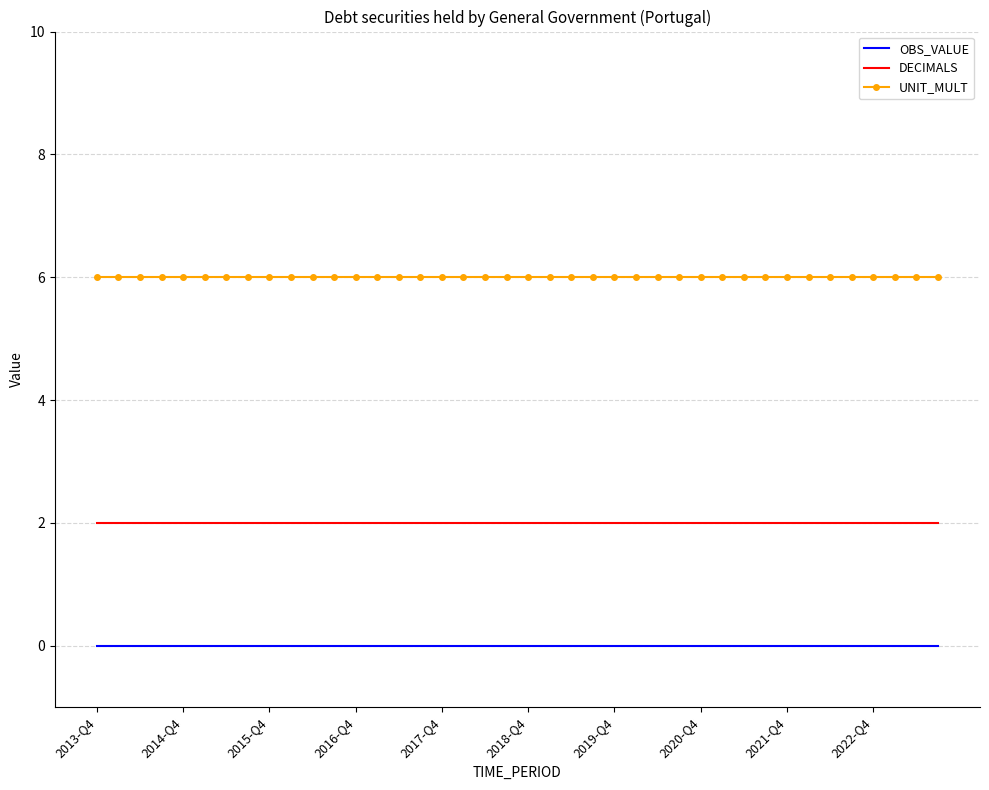

True or false: OBS_VALUE and UNIT_MULT cross at least once.

False